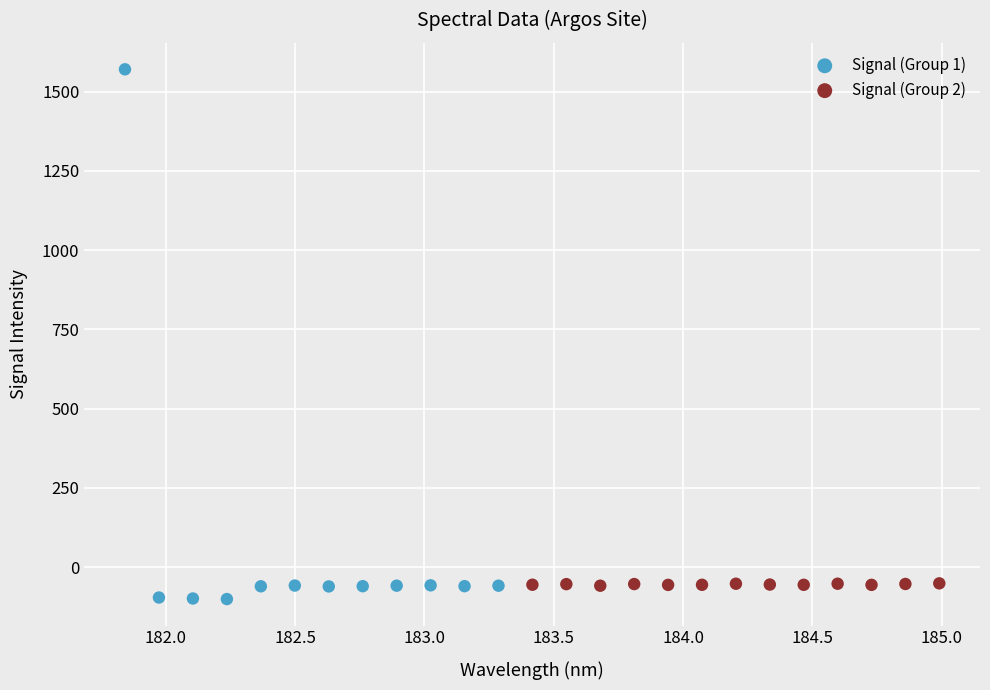

Which series has the largest Y range (max minus min)?

Signal (Group 1)